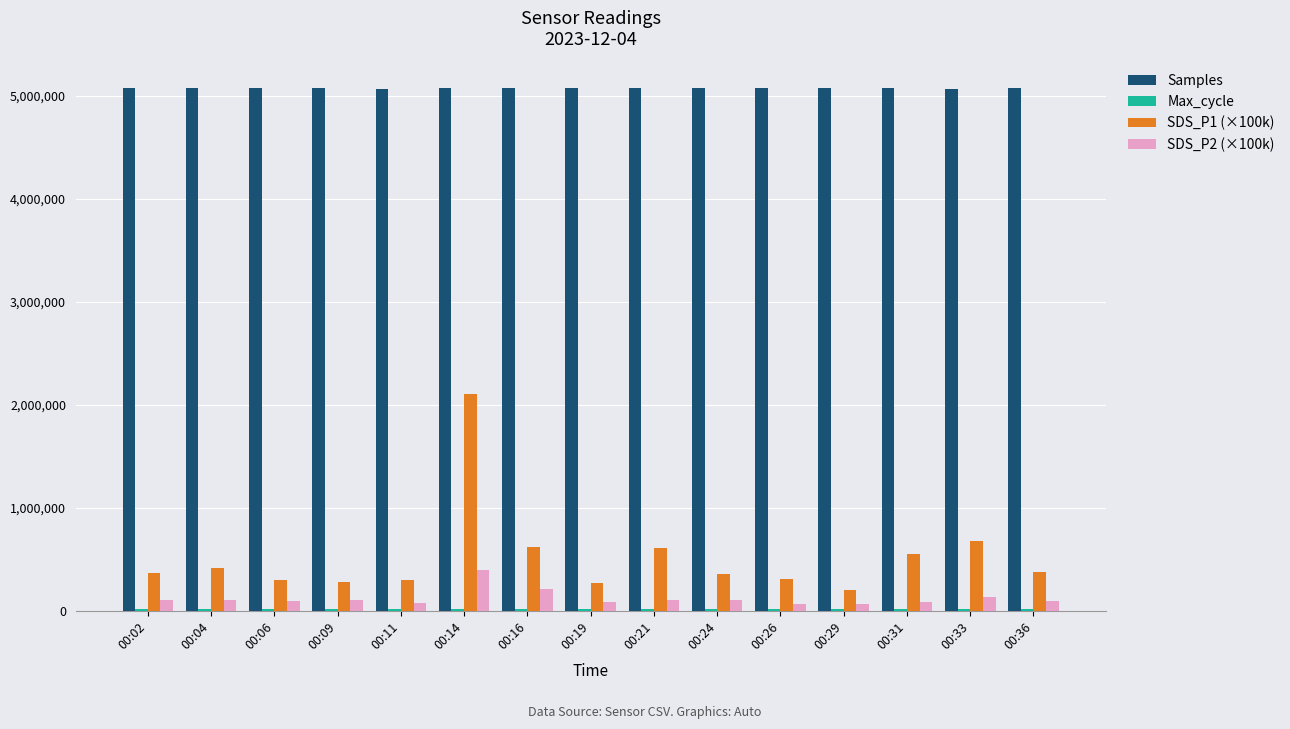

What is the smallest value displayed?

20021.0